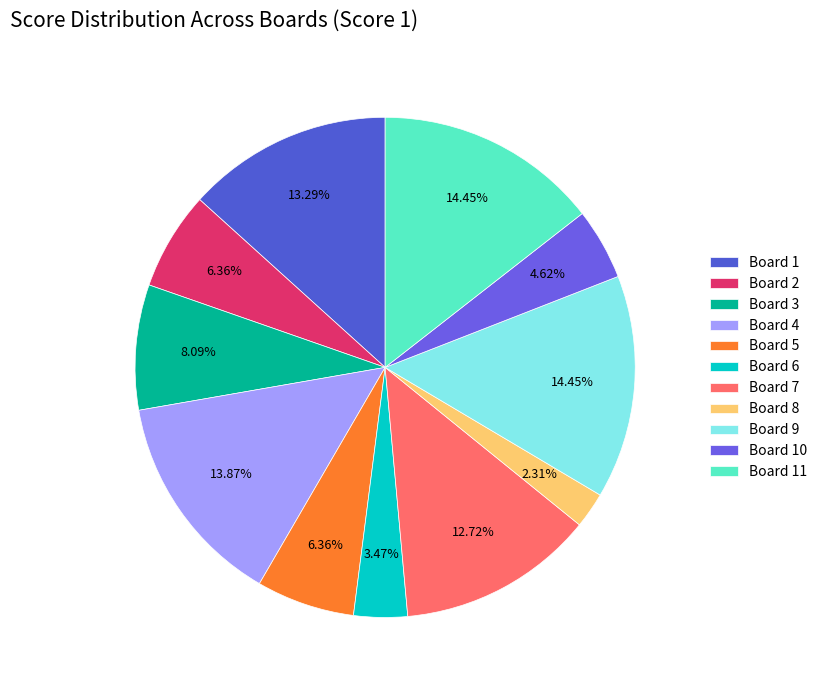

To the nearest percent, what is the difference between the largest and smallest slice percentages?

12%